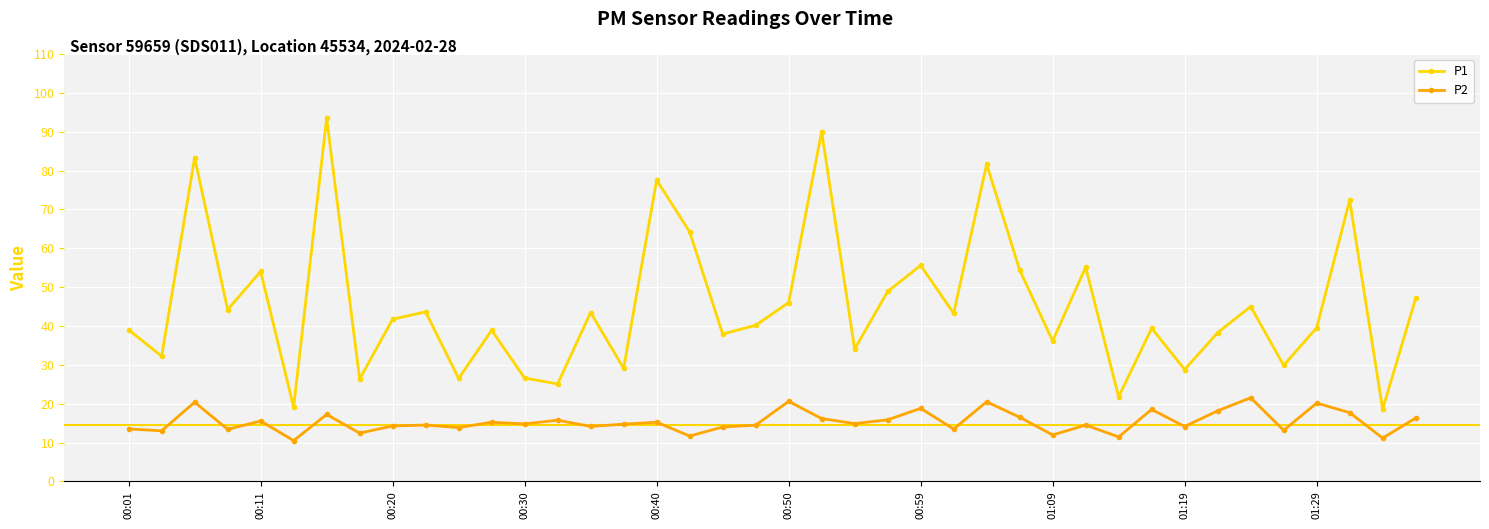

Which series has the widest spread of values?

P1